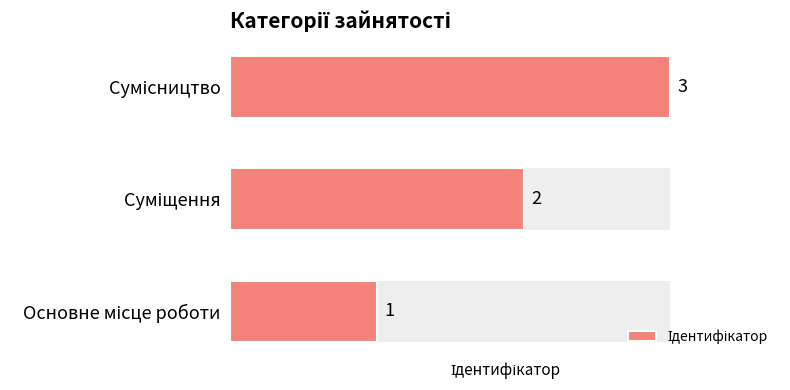

The chart shows a value of 1 at Основне місце роботи. True or false?

True